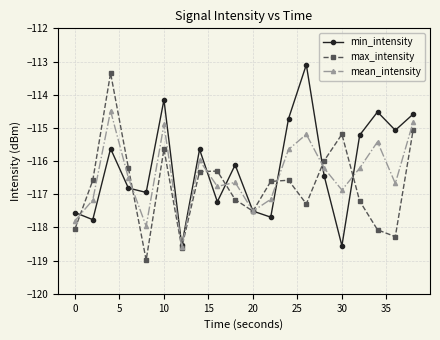

What are all the series names shown in the legend?

min_intensity, max_intensity, mean_intensity